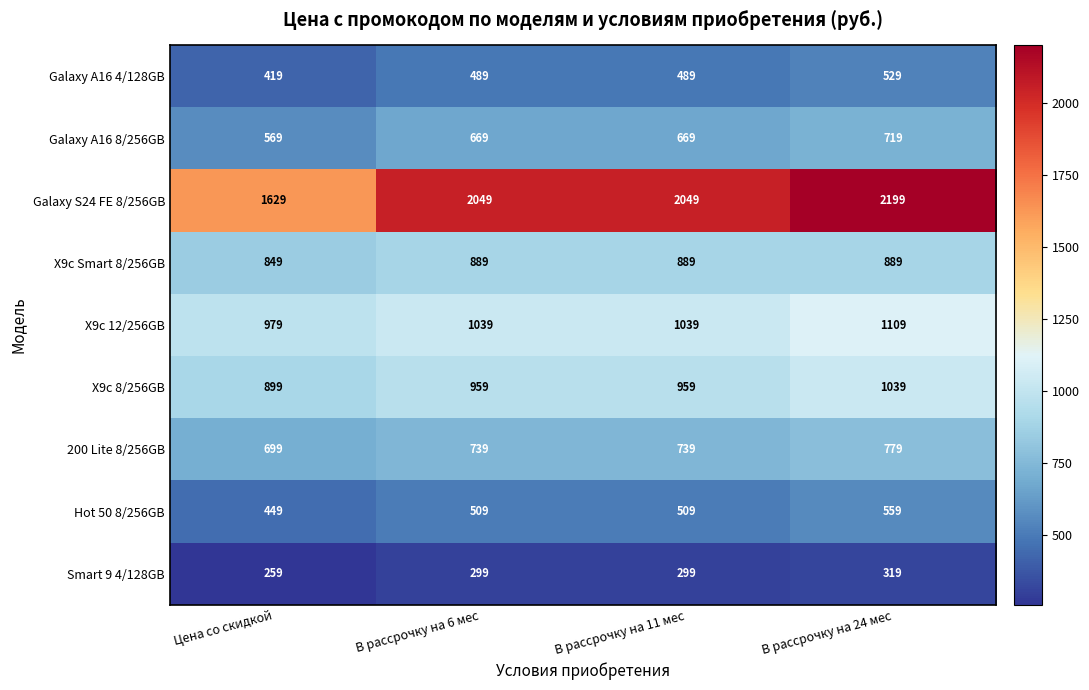

At how many categories does at least one series exceed 662?

4